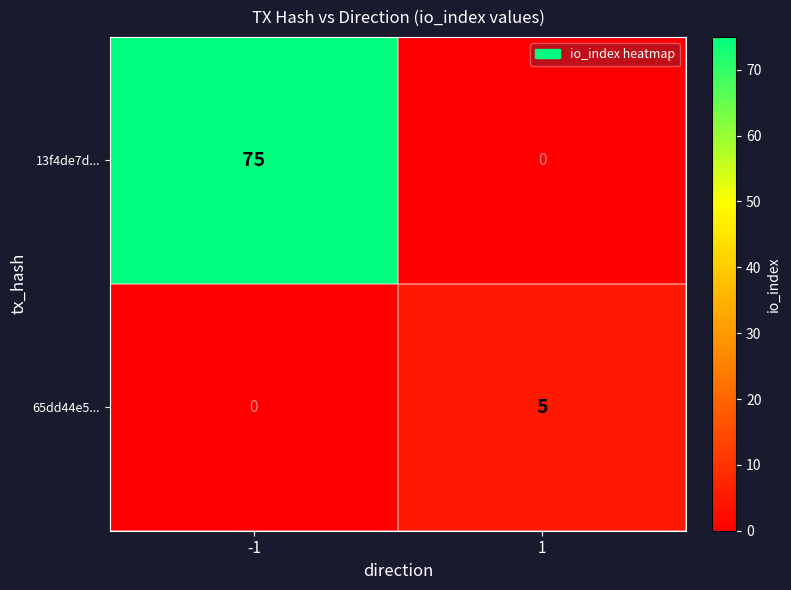

Rank the categories by 13f4de7d... value from lowest to highest.

1, -1